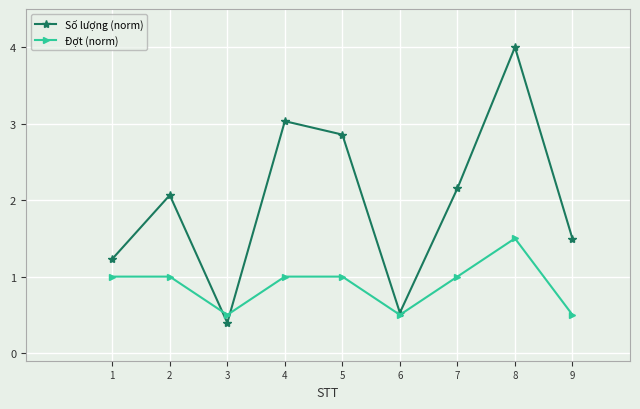

What is the approximate value of Đợt (norm) at 9?

0.5